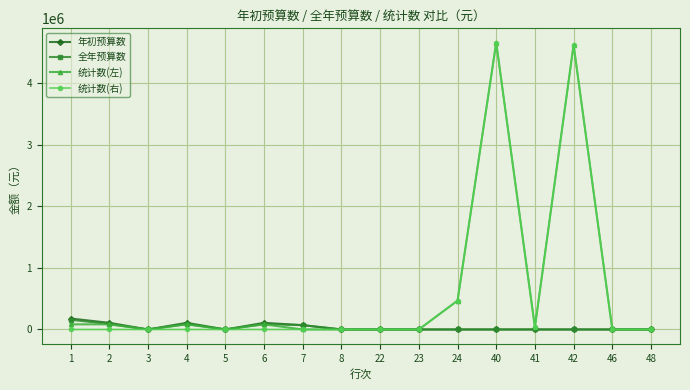

True or false: 年初预算数 has more than 1 interior local peaks.

True